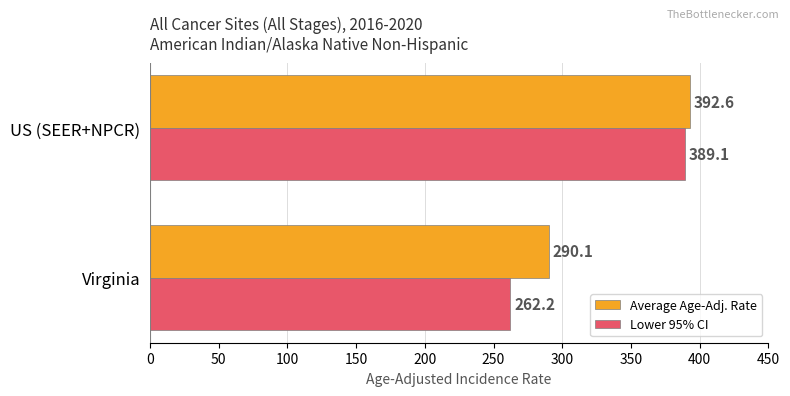

What is the sum of the Lower 95% CI values at US (SEER+NPCR) and Virginia?

651.3